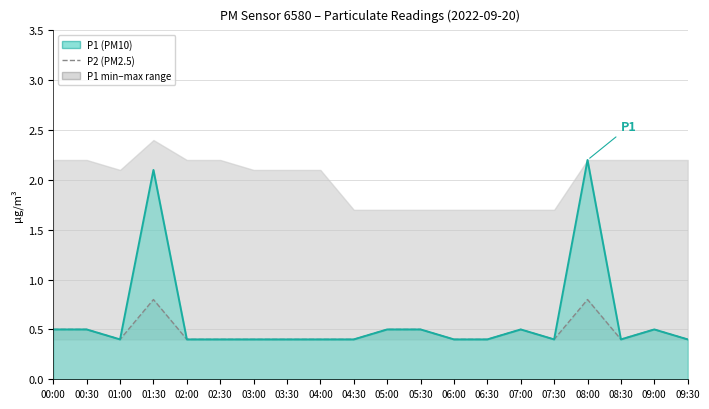

What value does the P1 (PM10) series have at 07:30?

0.4